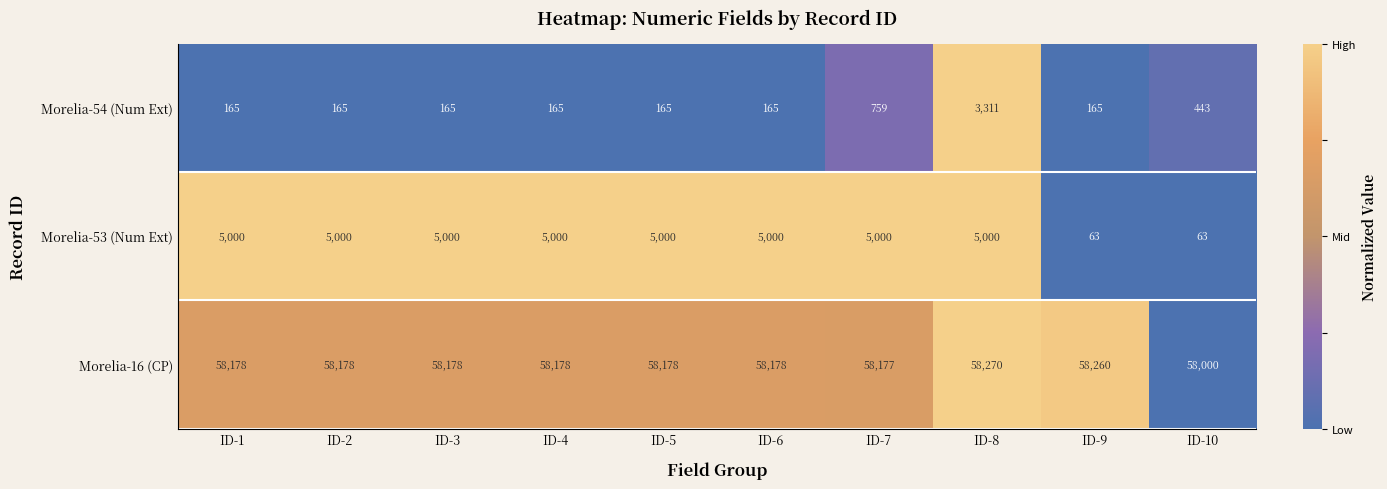

Reading left to right, extract all data points from this chart.

Morelia-54 (Num Ext): 165	165	165	165	165	165	759	3311	165	443
Morelia-53 (Num Ext): 5000	5000	5000	5000	5000	5000	5000	5000	63	63
Morelia-16 (CP): 58178	58178	58178	58178	58178	58178	58177	58270	58260	58000